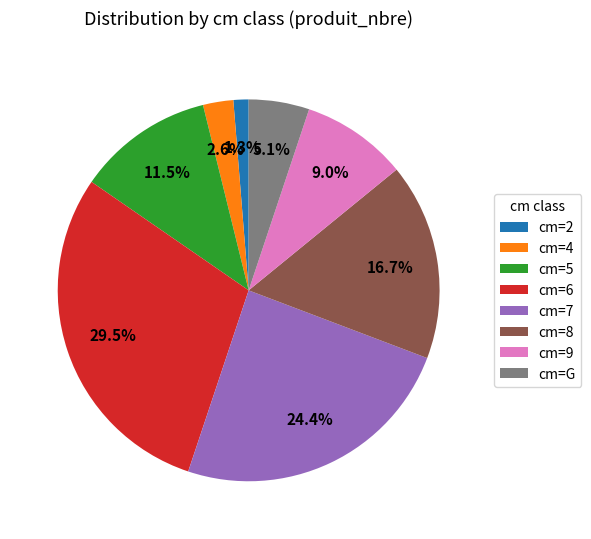

Does cm=8 represent more than half of the total?

No